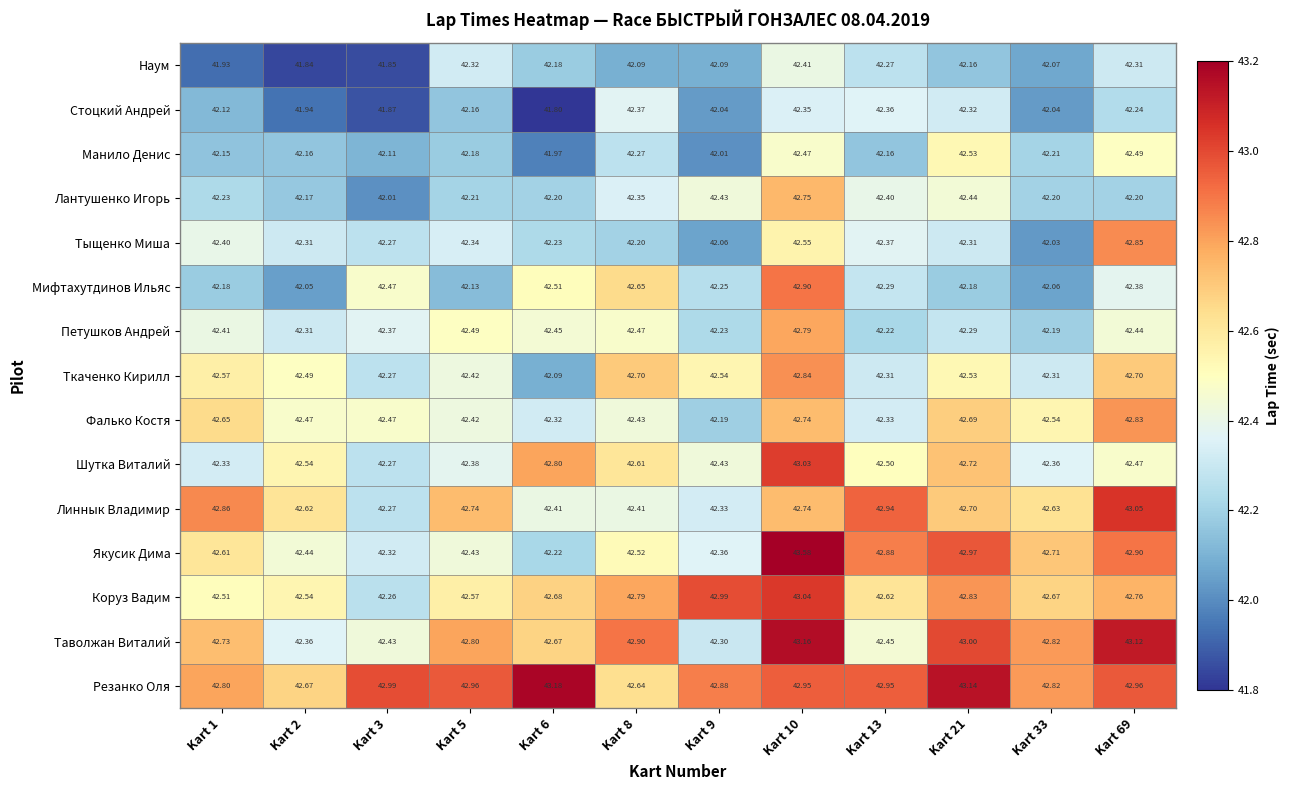

Rank the series by their maximum value, from highest to lowest.

Якусик Дима, Резанко Оля, Таволжан Виталий, Линнык Владимир, Коруз Вадим, Шутка Виталий, Мифтахутдинов Ильяс, Тыщенко Миша, Ткаченко Кирилл, Фалько Костя, Петушков Андрей, Лантушенко Игорь, Манило Денис, Наум, Стоцкий Андрей